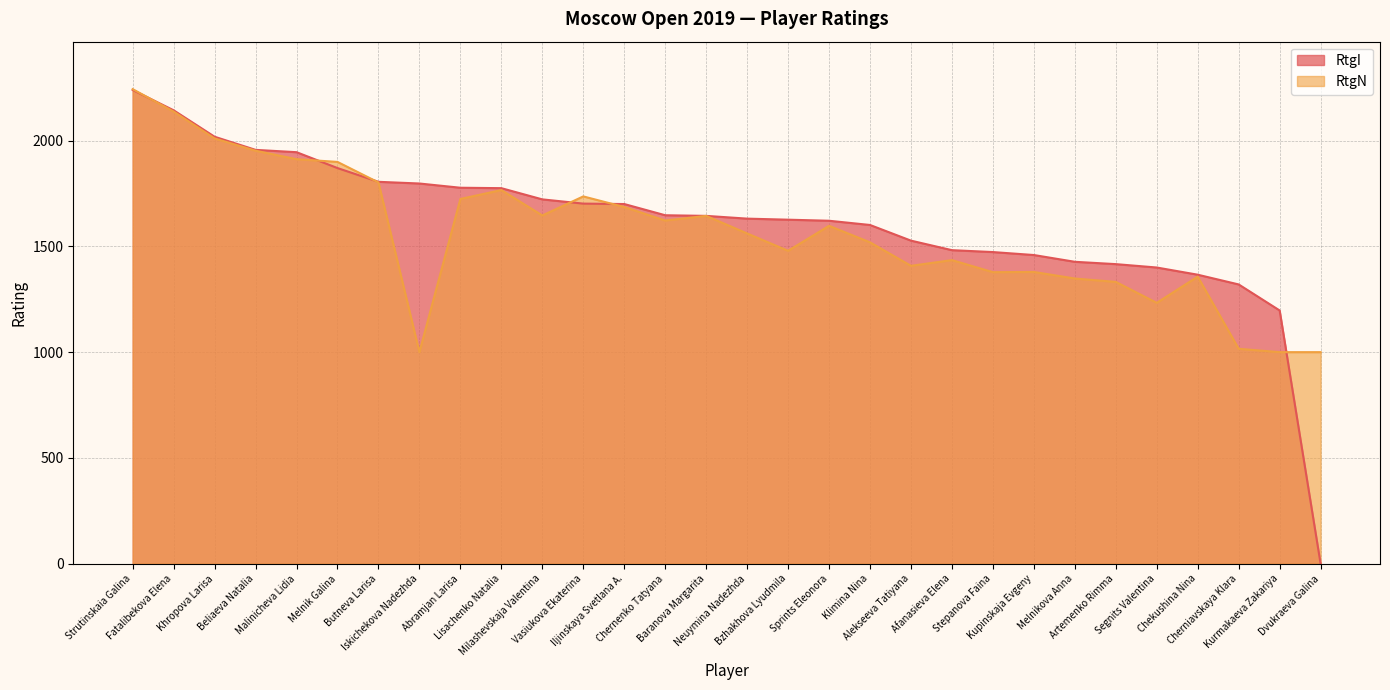

How many intersections are there between RtgI and RtgN?

6